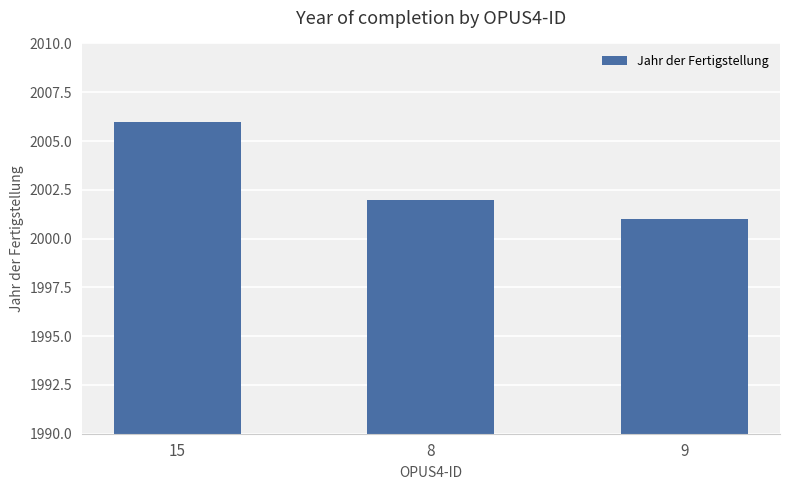

How many data points does each series have?

3